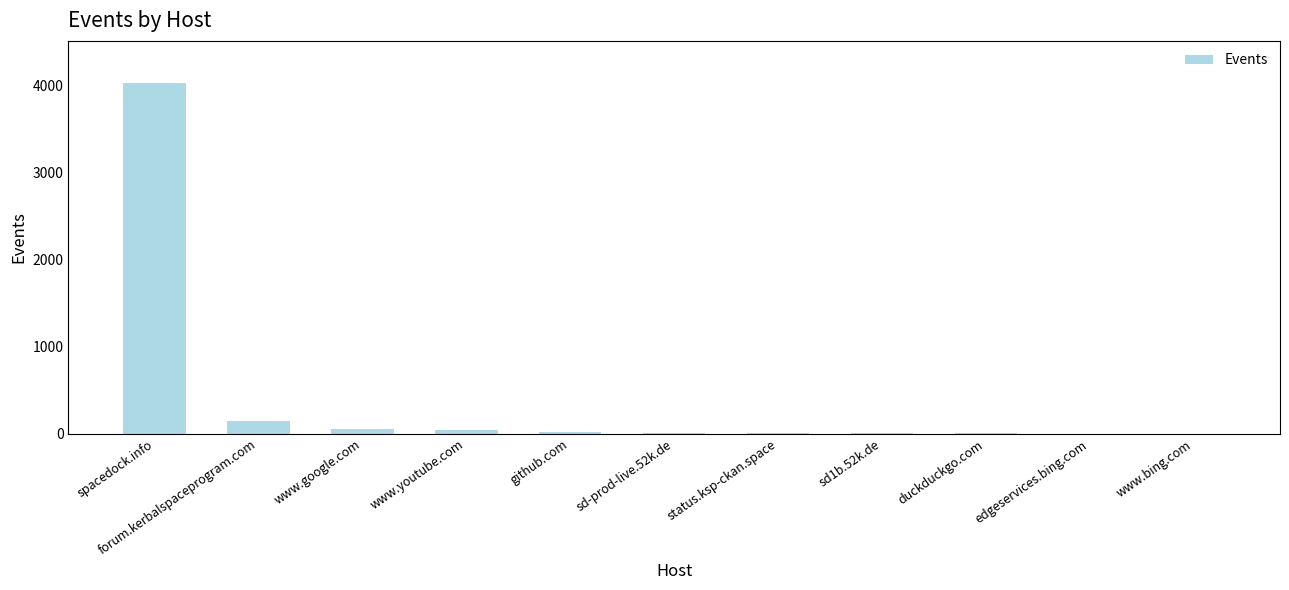

Which has a higher value, edgeservices.bing.com or forum.kerbalspaceprogram.com?

forum.kerbalspaceprogram.com